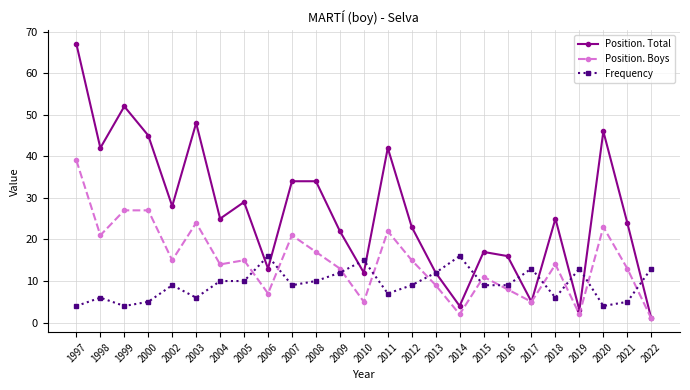

At which category does the chart reach its minimum across all series?

2022